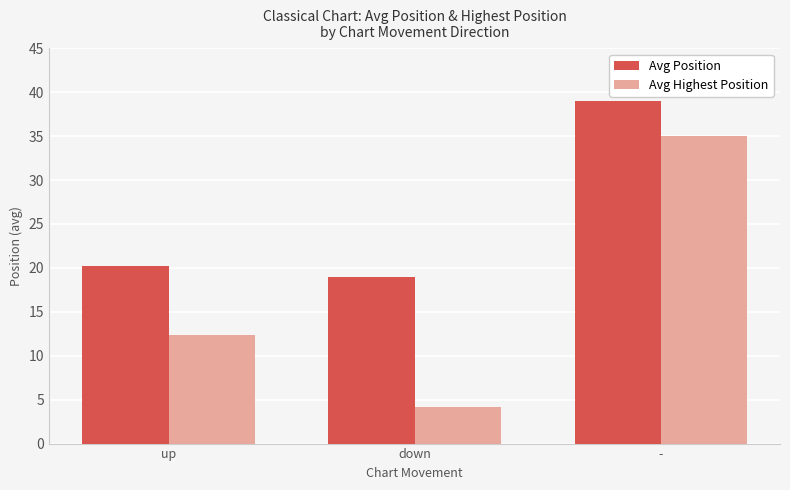

At which category is the sum across all series the highest?

-